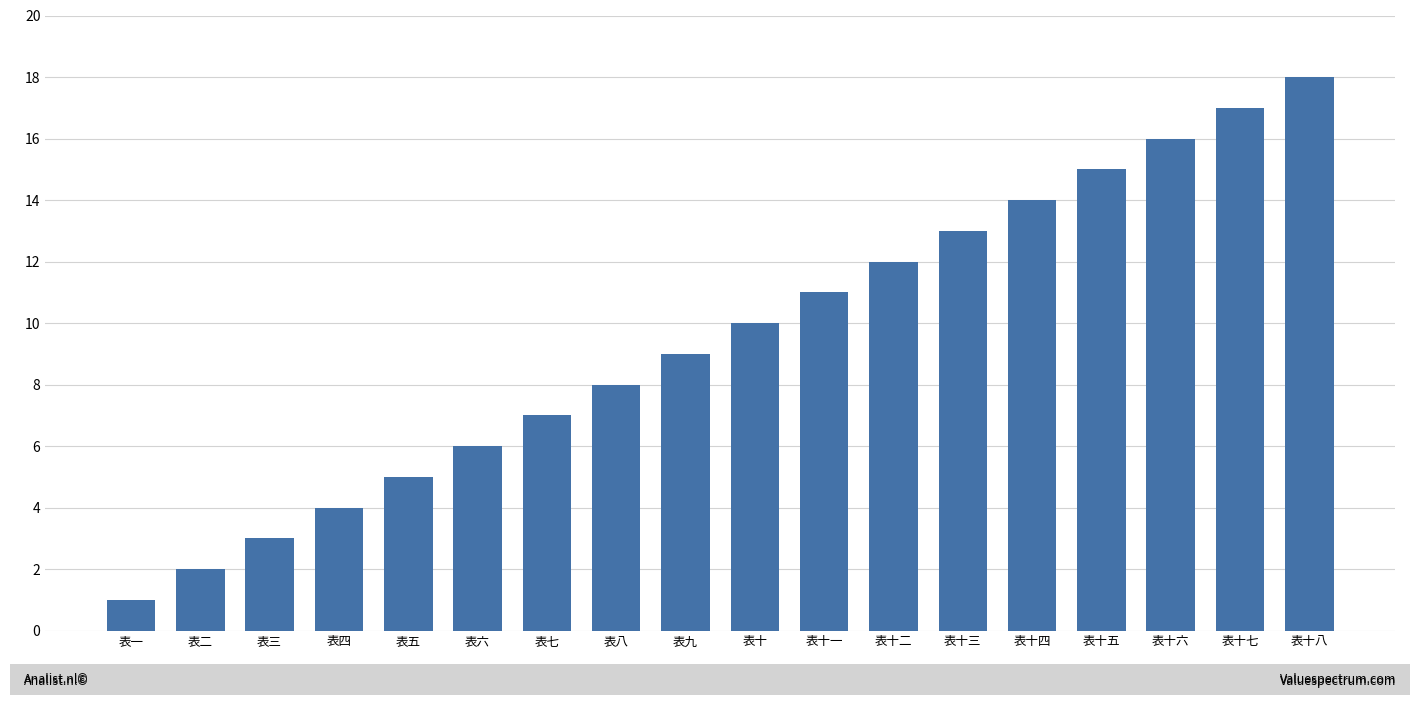

The chart shows a value of 5 at 表五. True or false?

True